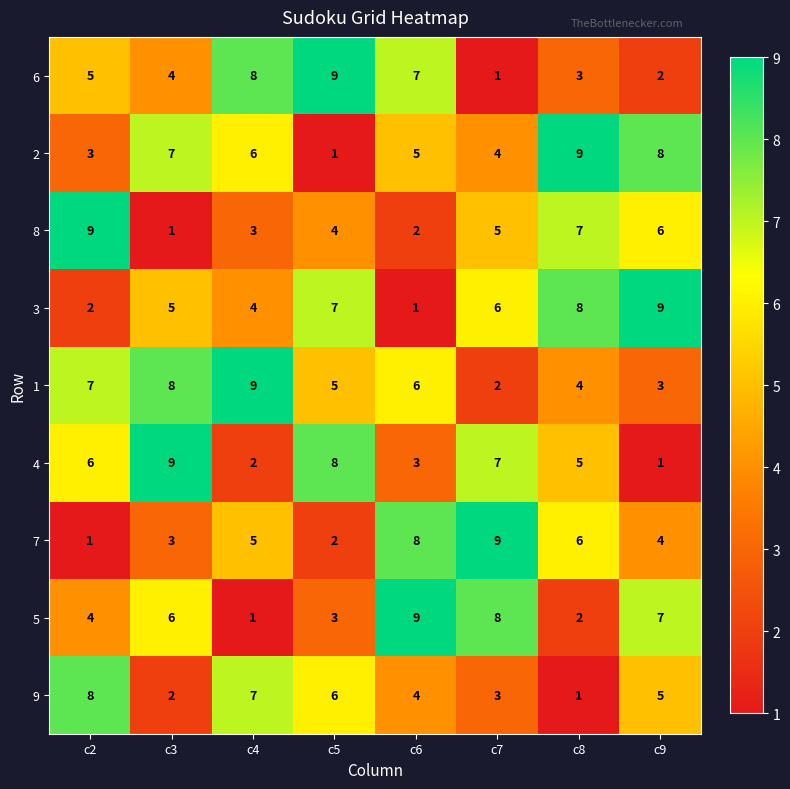

Read the 2 value at c4.

6